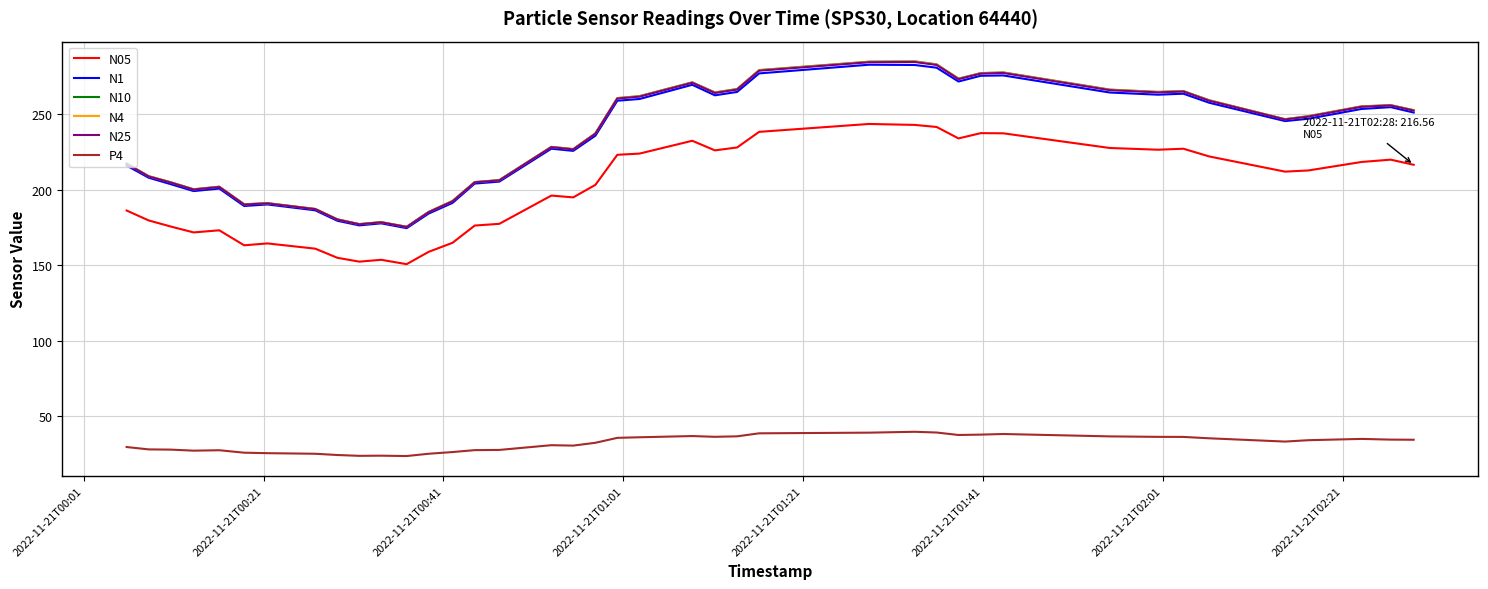

Which series has the widest spread of values?

N10